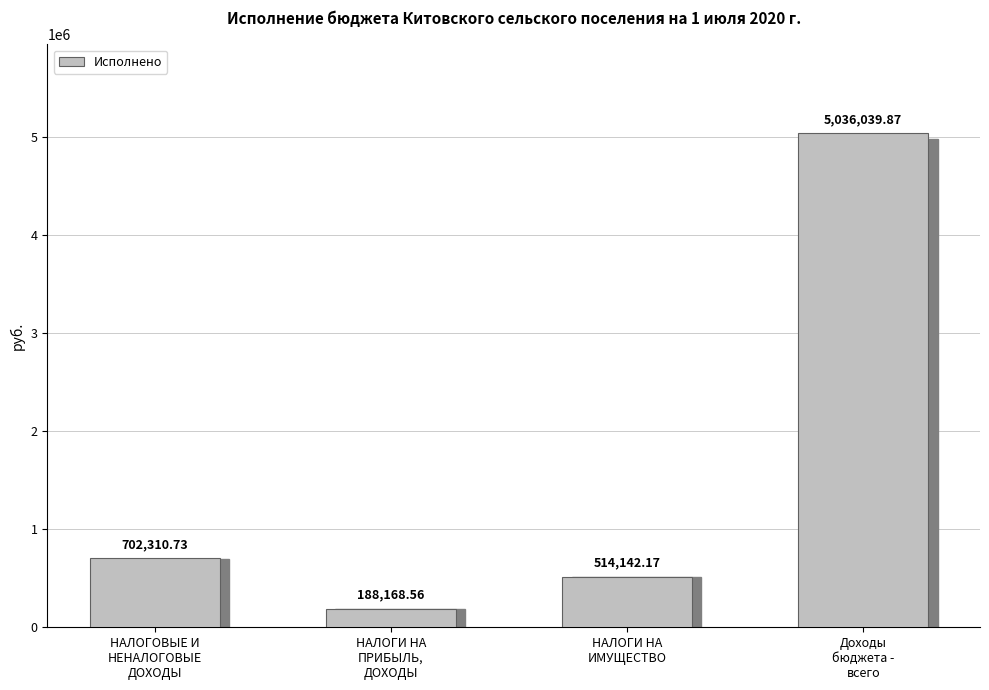

What is the ratio of the value at НАЛОГИ НА
ИМУЩЕСТВО to the value at НАЛОГОВЫЕ И
НЕНАЛОГОВЫЕ
ДОХОДЫ?

0.7